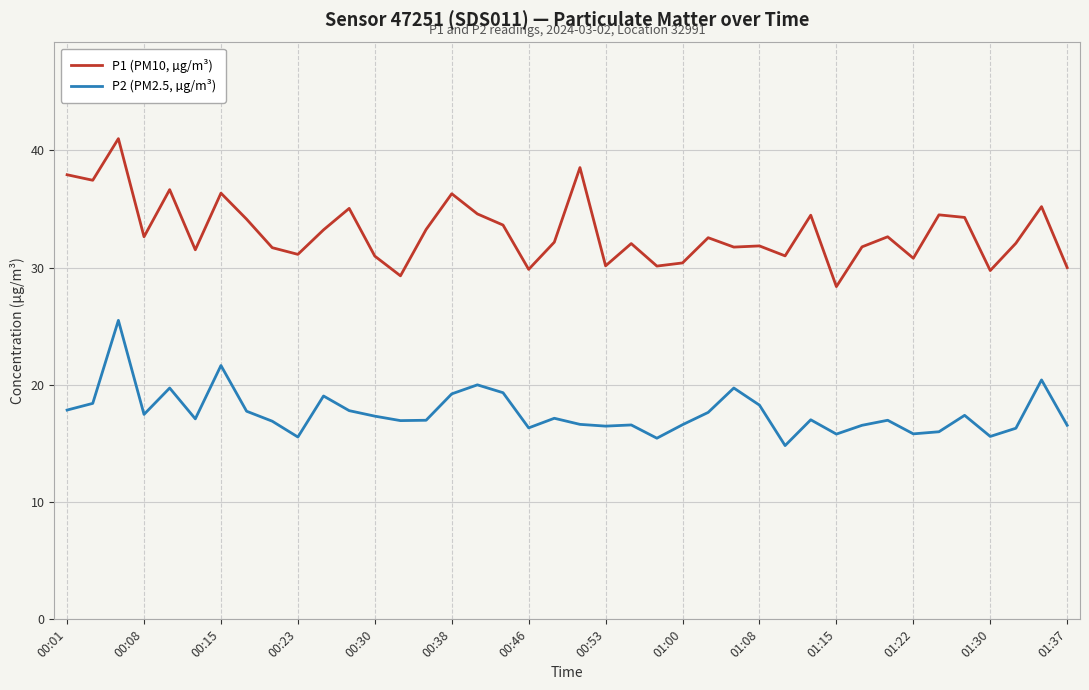

Which series has the largest range (max minus min)?

P1 (PM10, µg/m³)